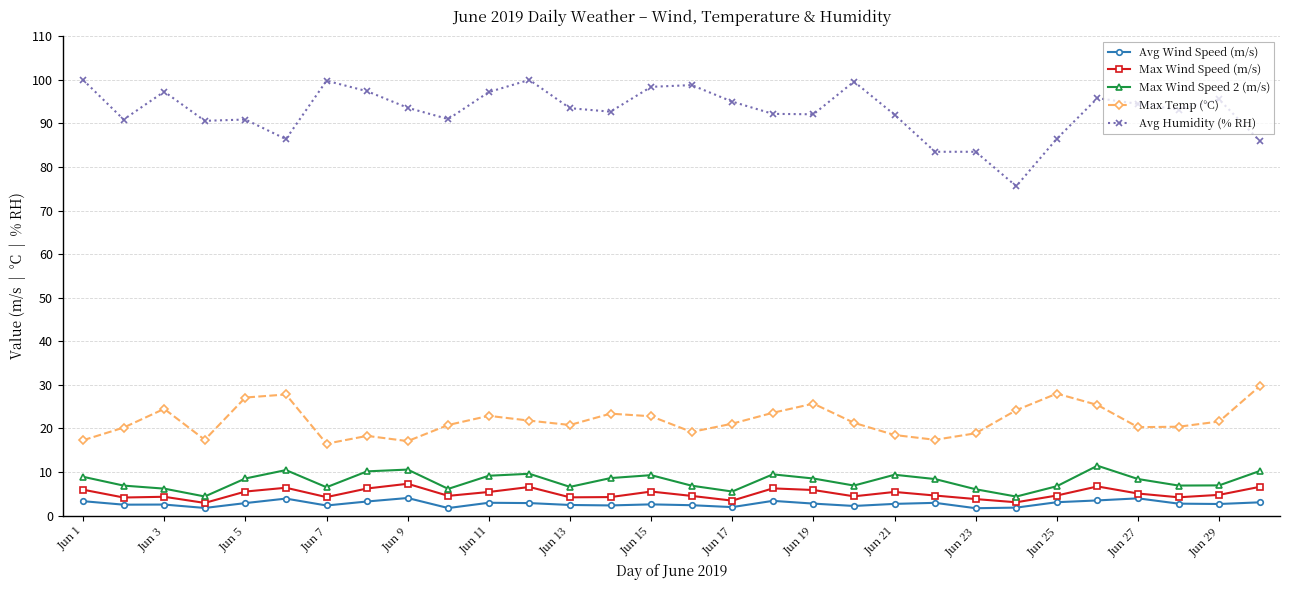

At how many categories does at least one series exceed 23?

30